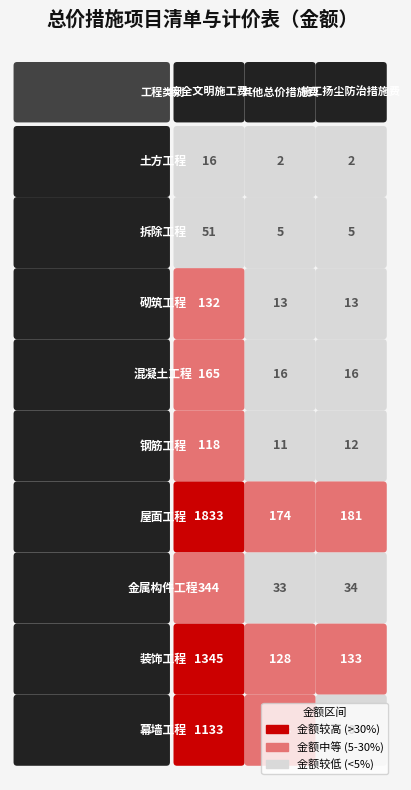

What is the total value across all series at 安全文明施工费?

5137